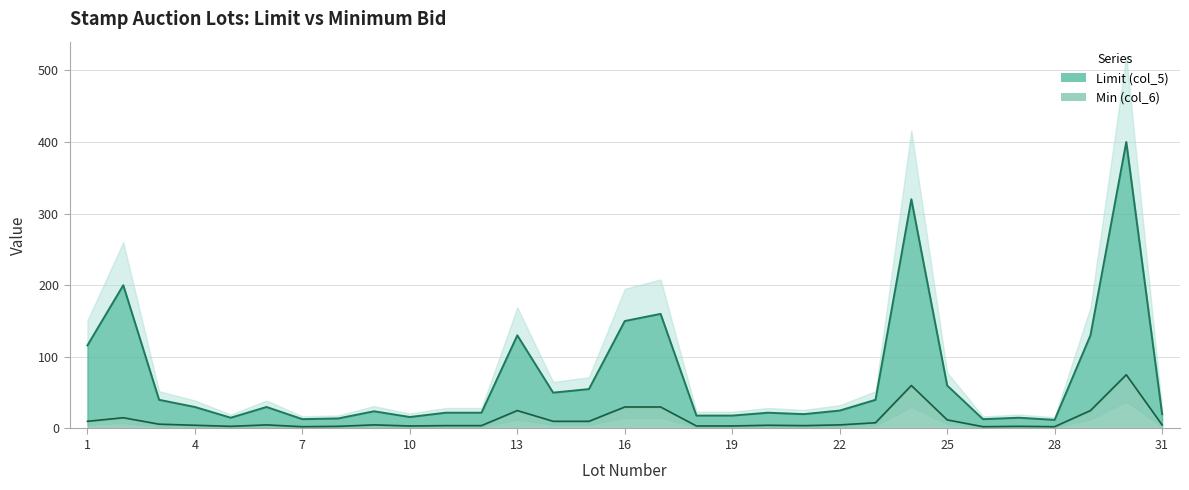

Reading left to right, transcribe all the data shown in this chart.

Limit (col_5): 116.0	200.0	40.0	30.0	15.0	30.0	13.0	14.0	24.0	16.0	22.0	22.0	130.0	50.0	55.0	150.0	160.0	18.0	18.0	22.0	20.0	25.0	40.0	320.0	60.0	13.0	15.0	12.0	130.0	400.0	20.0
Min (col_6): 10.0	15.0	6.0	4.5	3.0	5.0	2.5	3.0	5.0	3.5	4.0	4.0	25.0	10.0	10.0	30.0	30.0	3.5	3.5	4.5	4.0	5.0	8.0	60.0	12.0	2.5	3.0	2.5	25.0	75.0	5.0